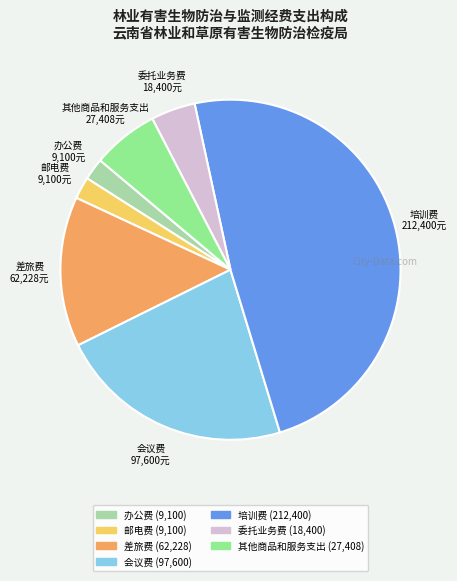

Does any single category account for the majority?

No